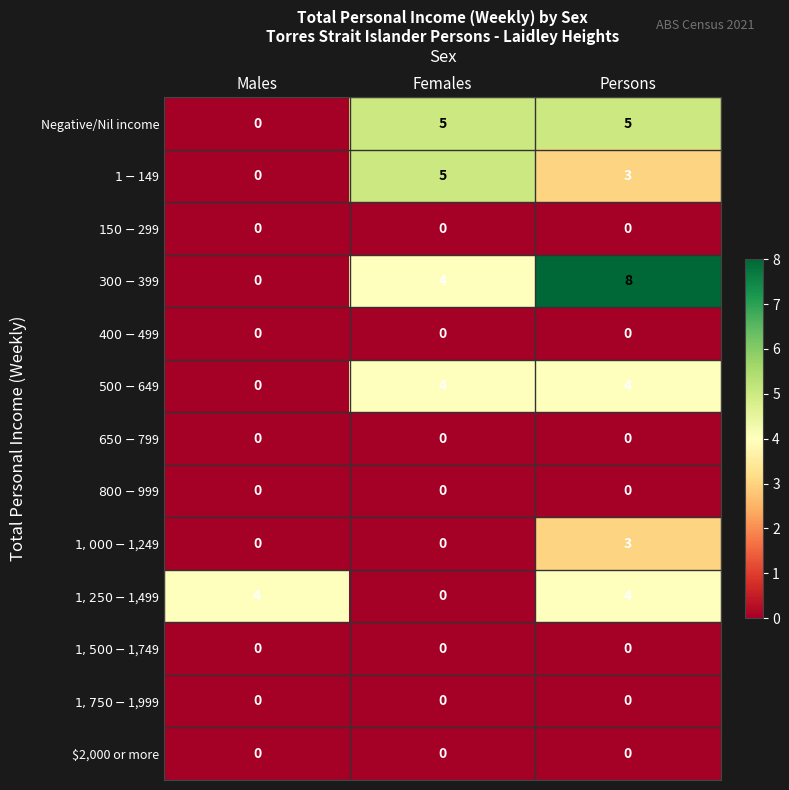

At which category is the sum across all series the highest?

Persons